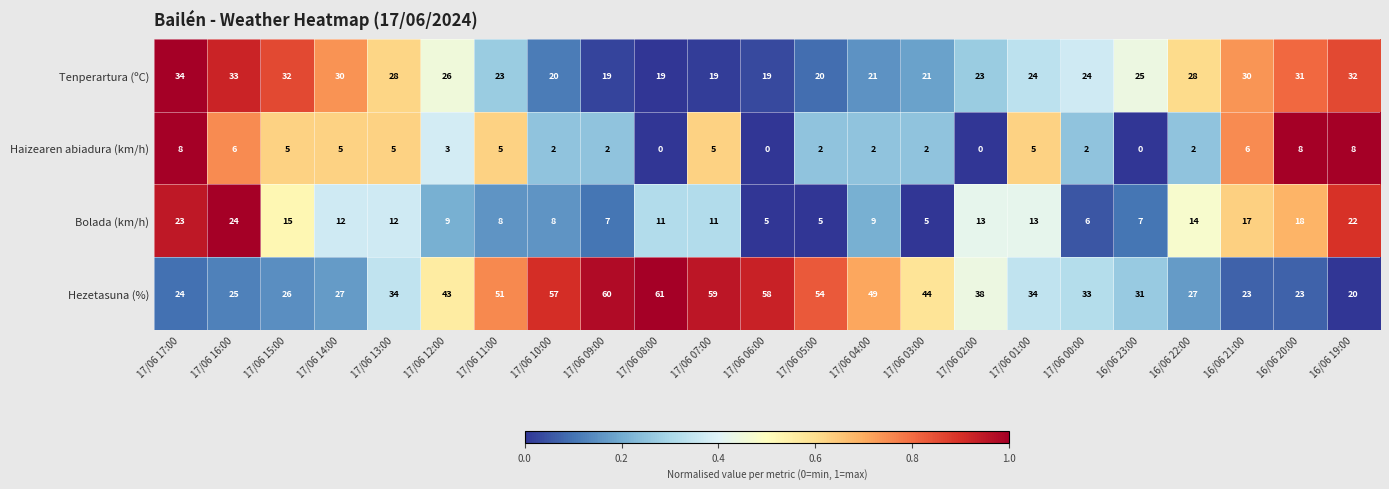

What is the sum of the Tenperartura (ºC) values at 17/06 02:00 and 17/06 01:00?

47